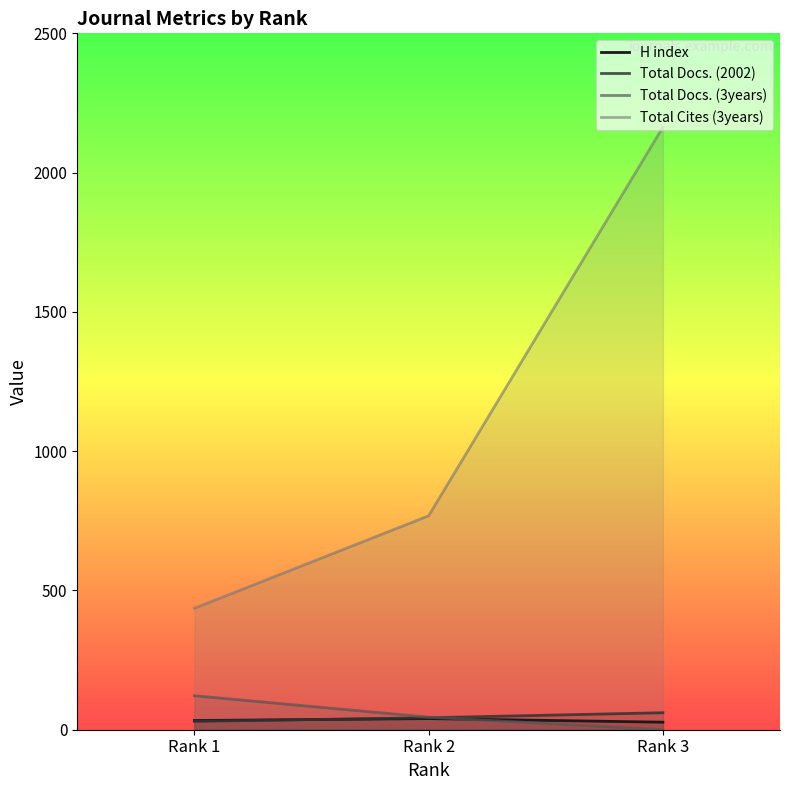

Is it true that Total Cites (3years) equals 436 at Rank 1?

True